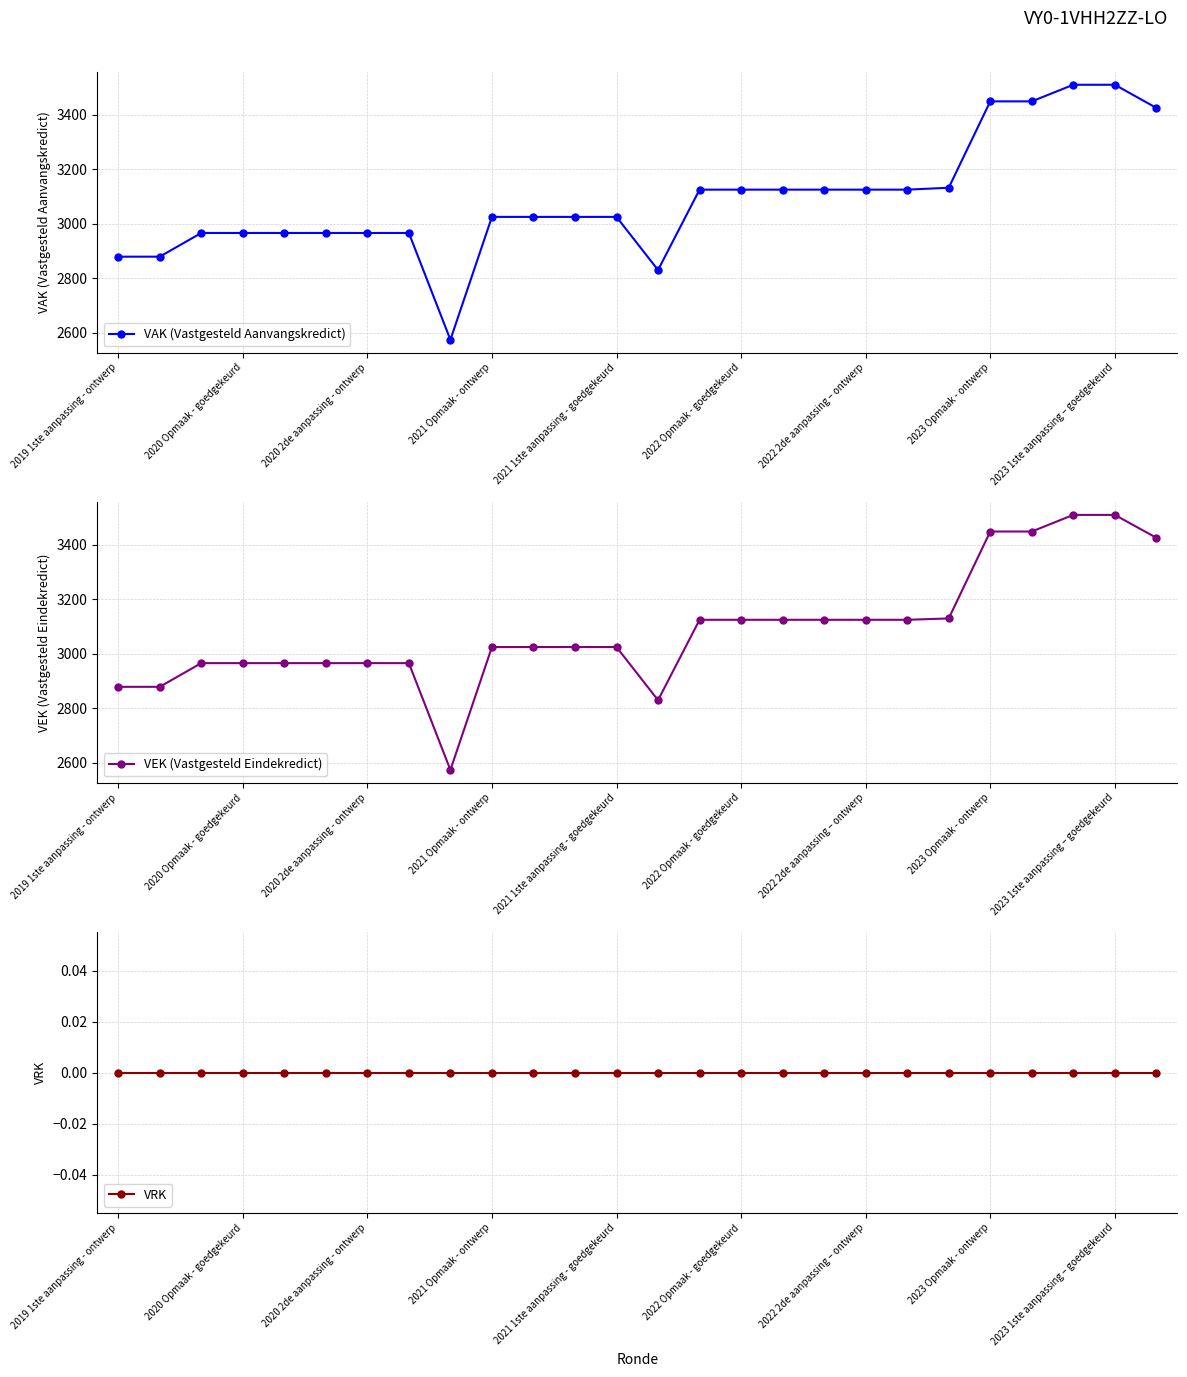

How many interior local valleys does the VAK (Vastgesteld Aanvangskredict) series have?

2